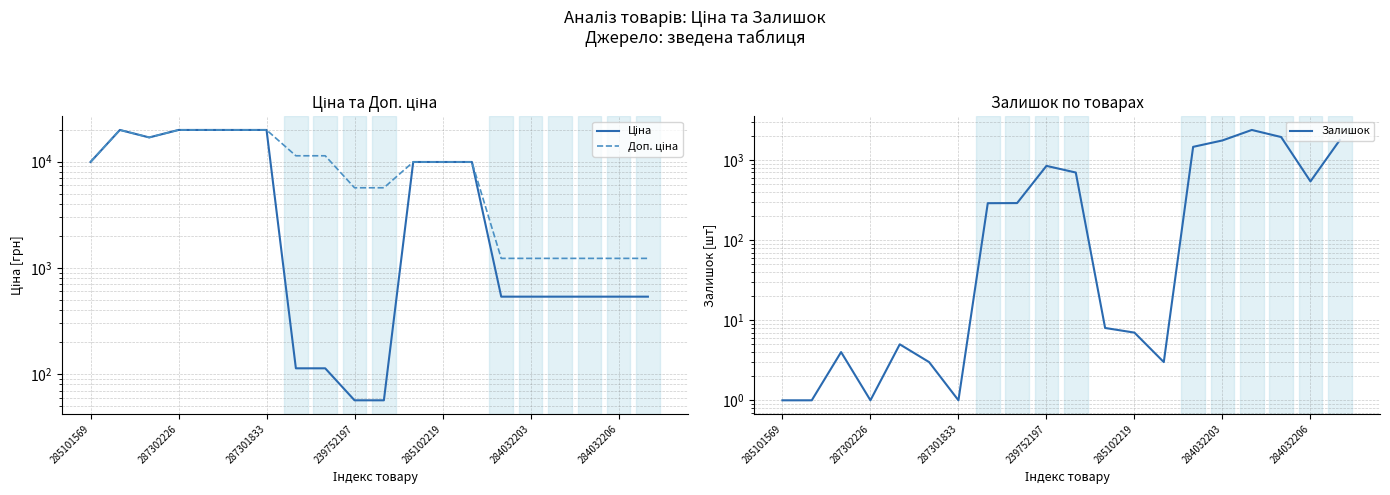

How many values in the Доп. ціна series exceed 9908?

12